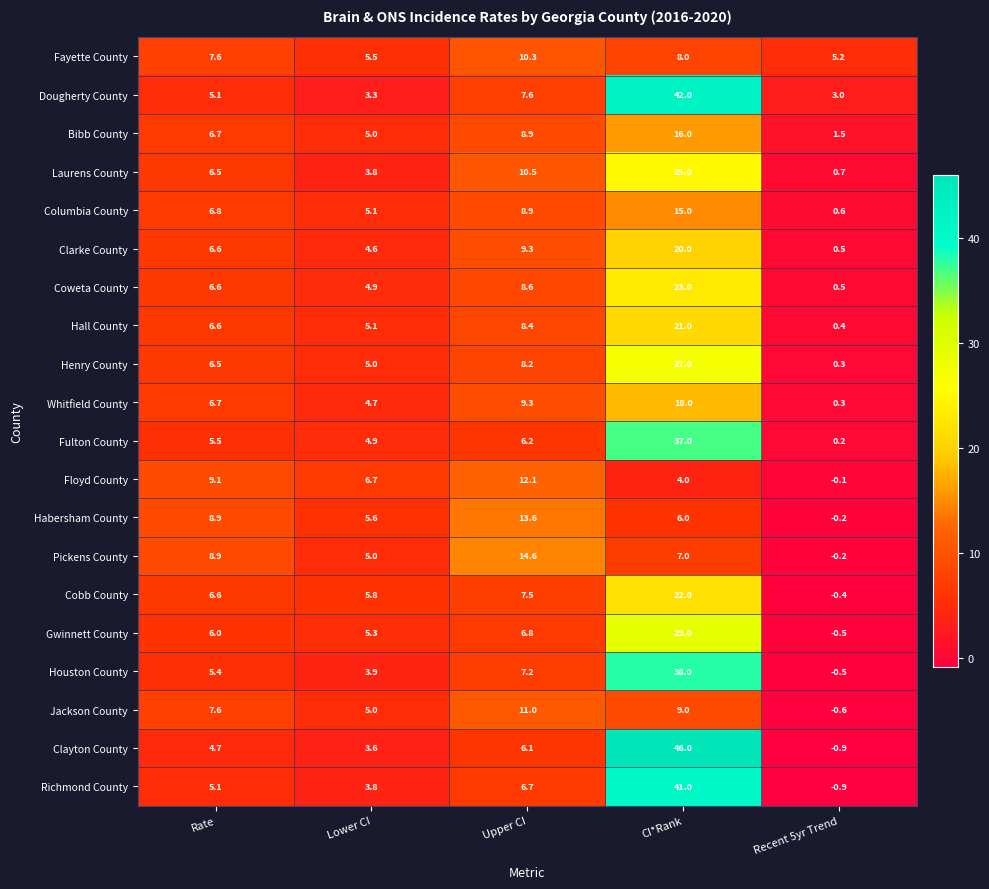

What is the greatest value displayed?

46.0